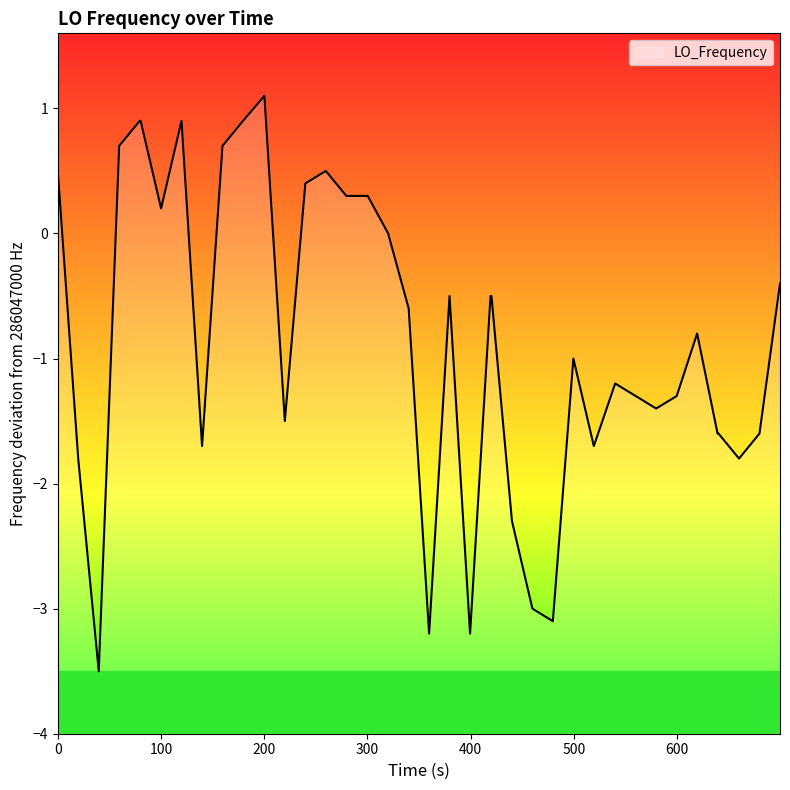

What is the difference between the maximum and minimum values?

4.6